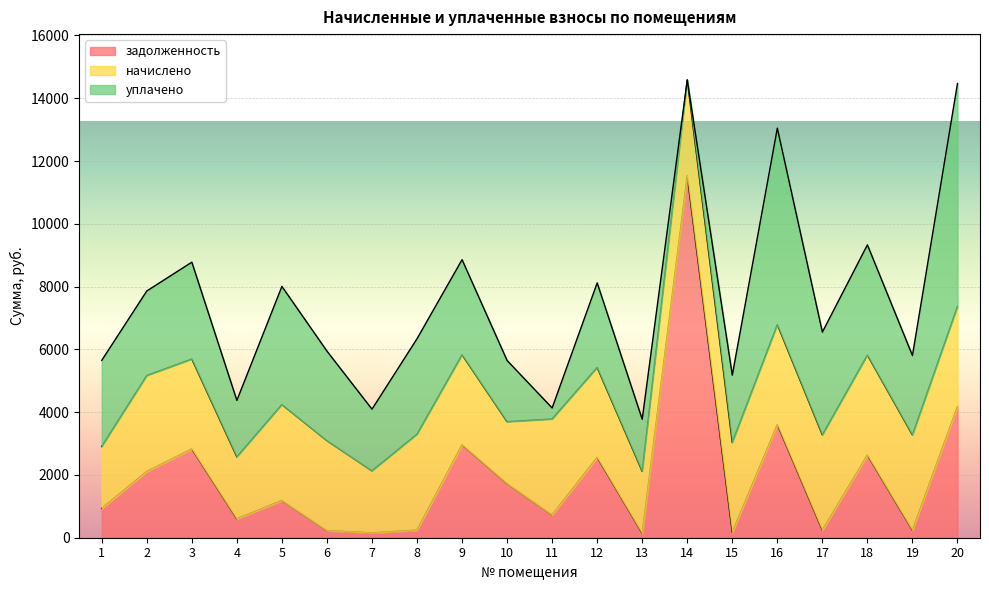

At which category does the chart reach its peak across all series?

14